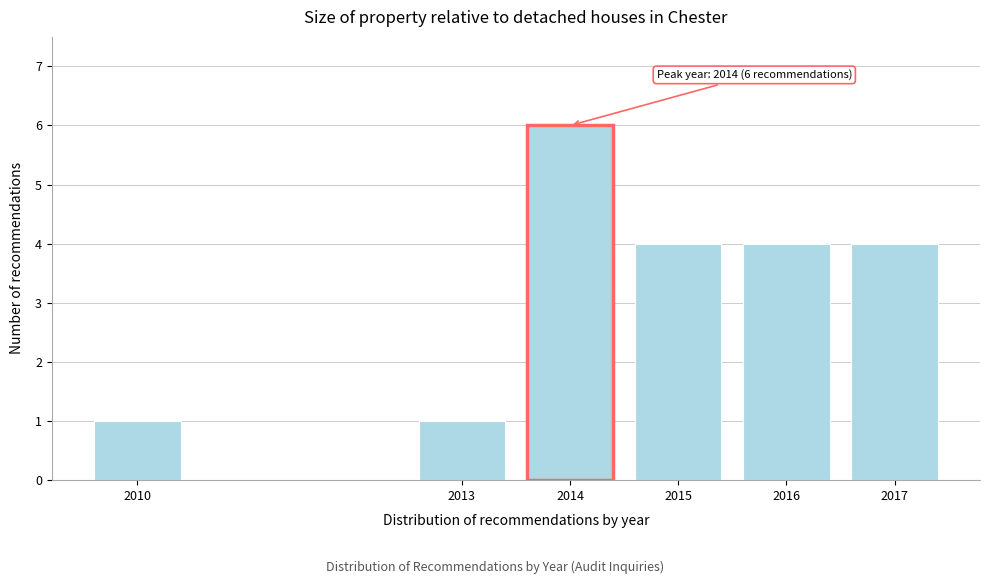

Reading left to right, list all the values displayed in this chart.

1	1	6	4	4	4